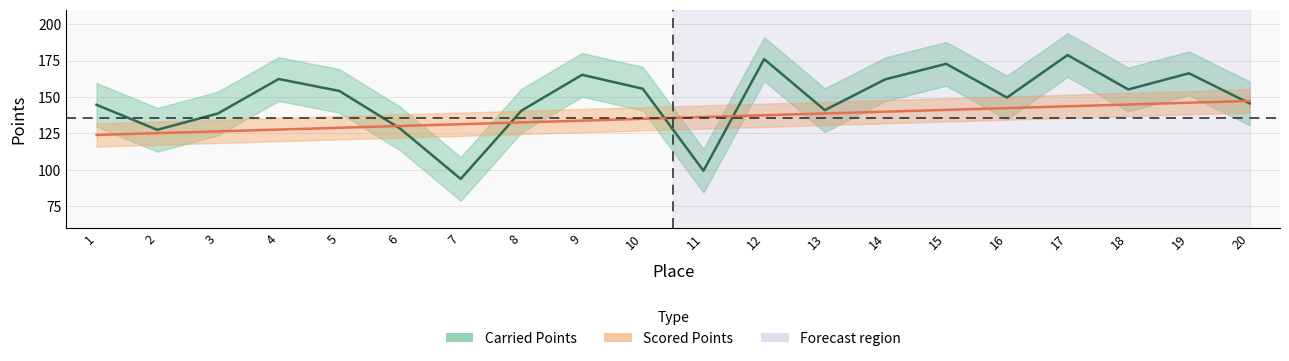

What is the smallest value displayed?

93.8